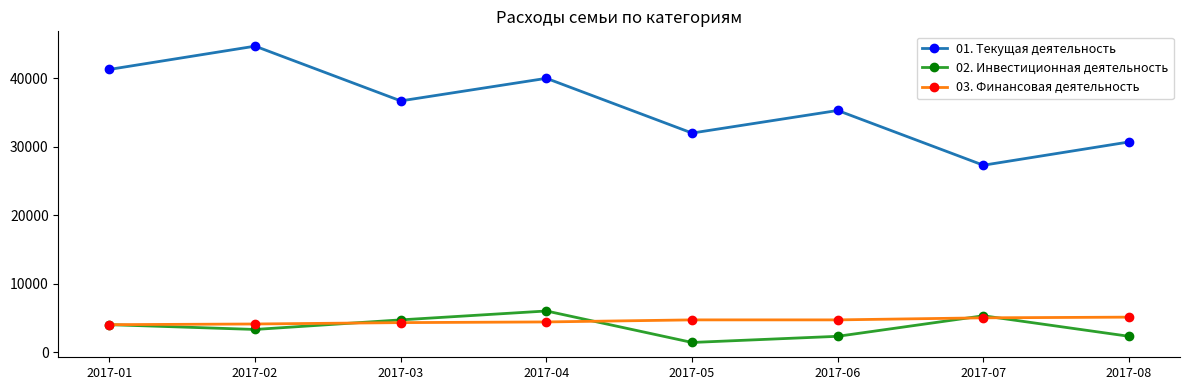

True or false: 01. Текущая деятельность and 02. Инвестиционная деятельность cross at least once.

False